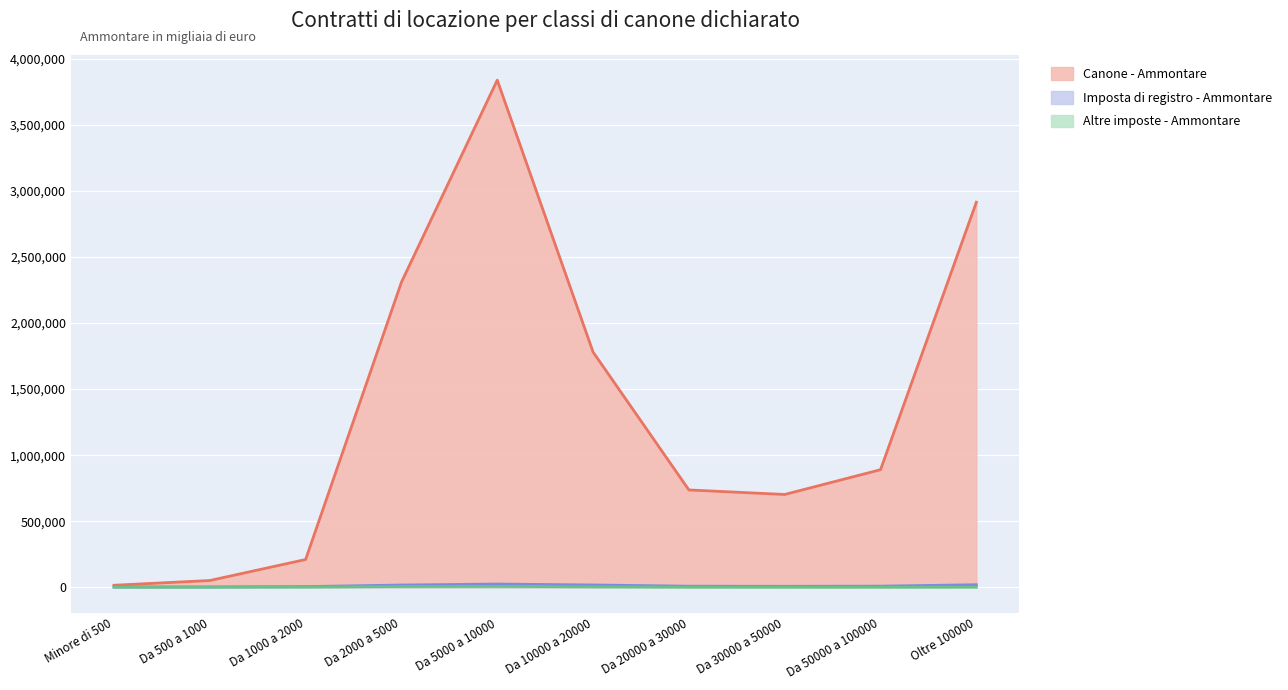

List the labels in order of Canone - Ammontare value, largest first.

Da 5000 a 10000, Oltre 100000, Da 2000 a 5000, Da 10000 a 20000, Da 50000 a 100000, Da 20000 a 30000, Da 30000 a 50000, Da 1000 a 2000, Da 500 a 1000, Minore di 500